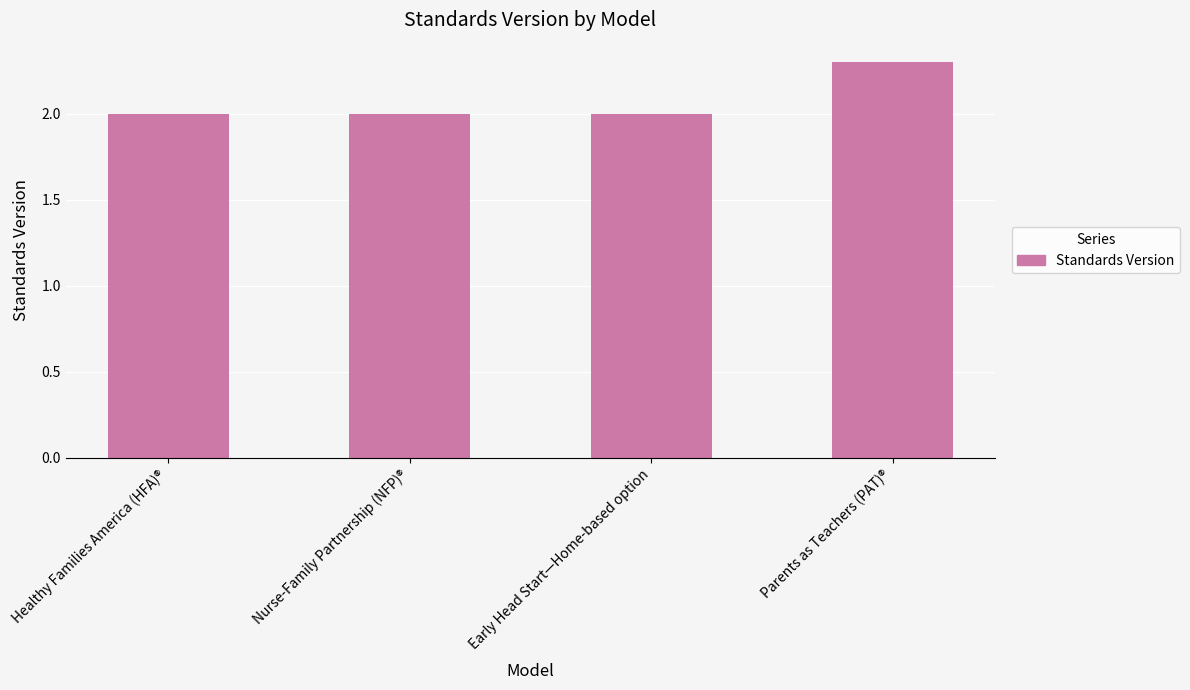

Reading right to left, extract all data points from this chart.

2.3	2.0	2.0	2.0